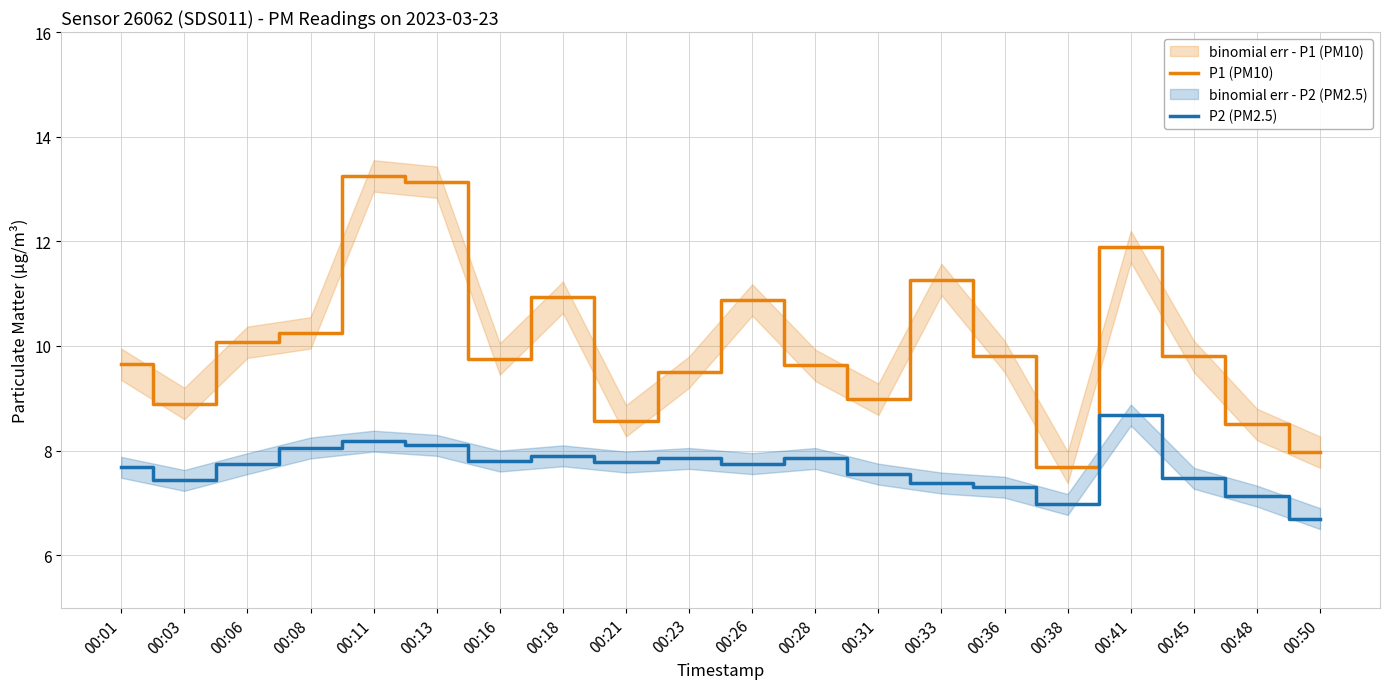

How many lines are shown in the chart?

2